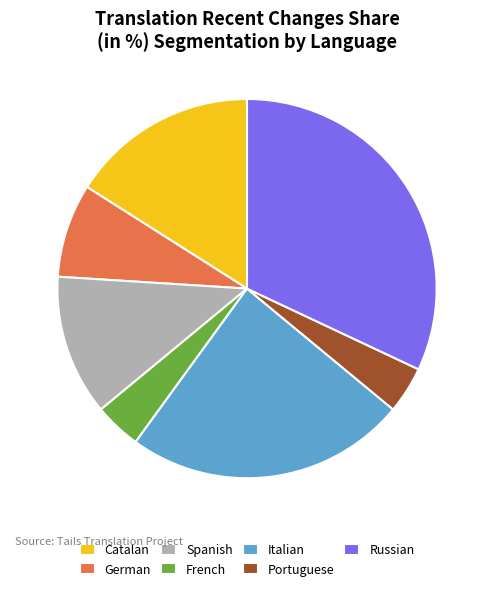

Which has a higher value, German or Spanish?

Spanish